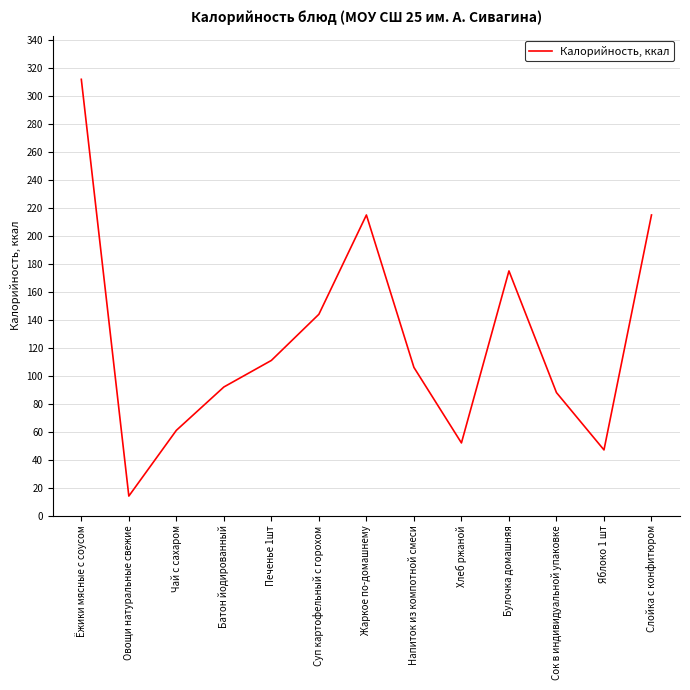

What is the ratio of the value at Слойка с конфитюром to the value at Яблоко 1 шт?

4.6